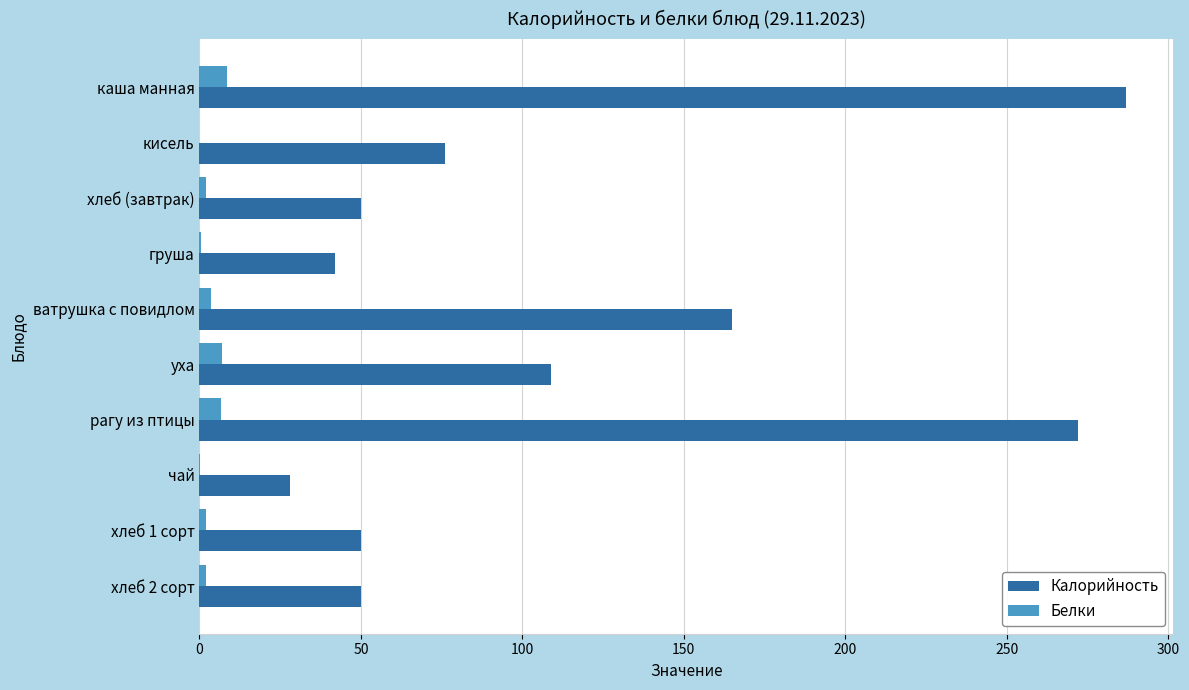

What are all the series names shown in the legend?

Калорийность, Белки